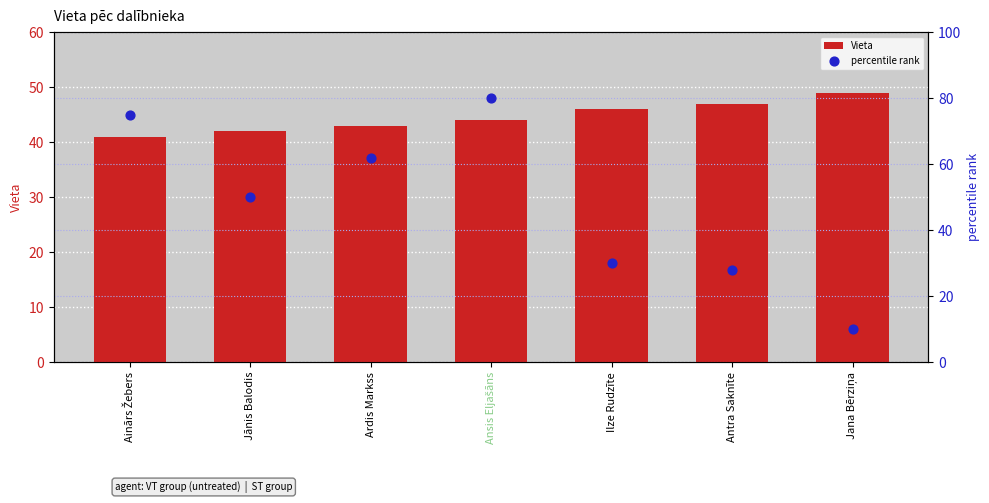

At how many categories does at least one series exceed 12?

7